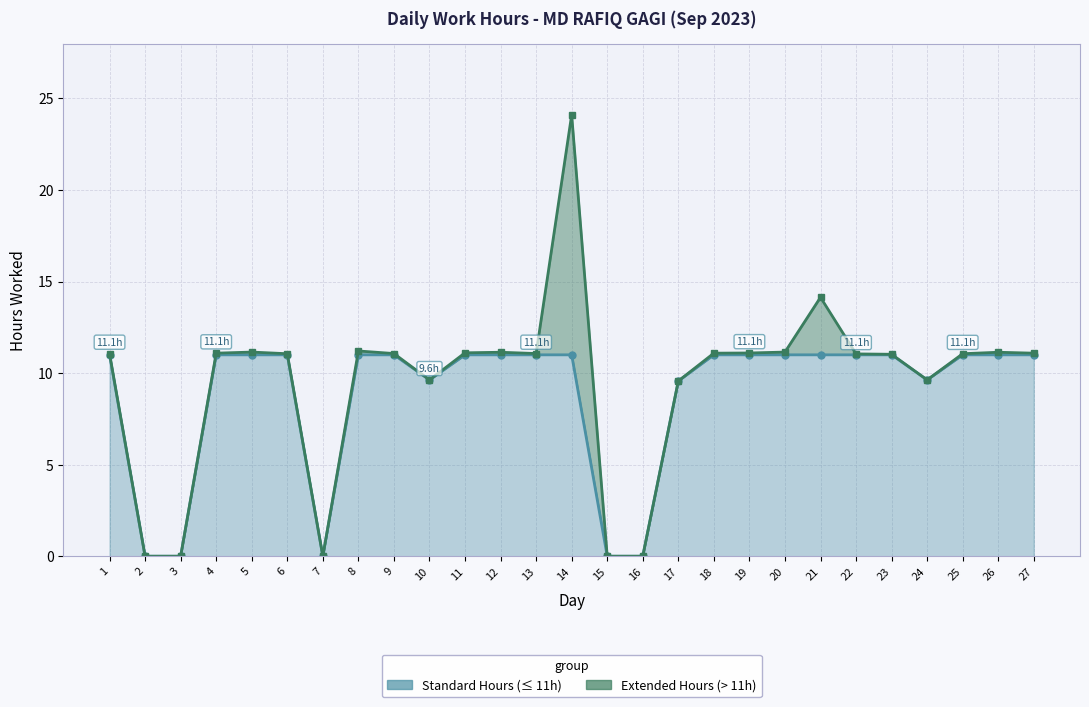

What is the difference between the maximum and minimum values in the Extended Hours Line series?

24.1